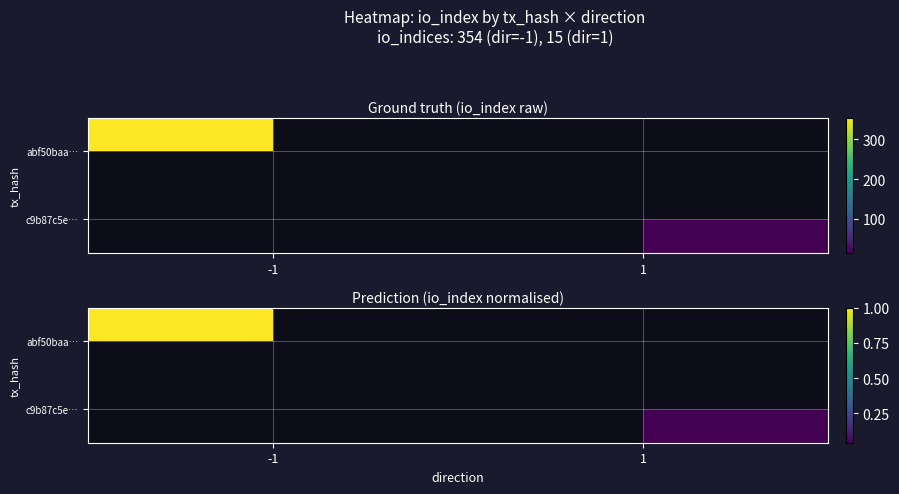

List the labels in order of abf50baa… value, largest first.

-1, 1